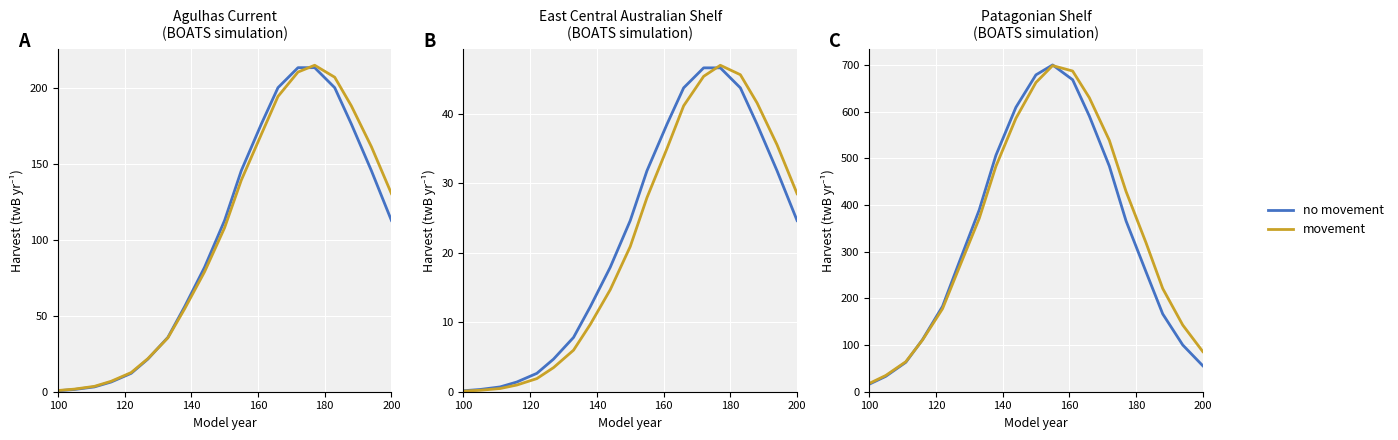

How many lines are shown in the chart?

2